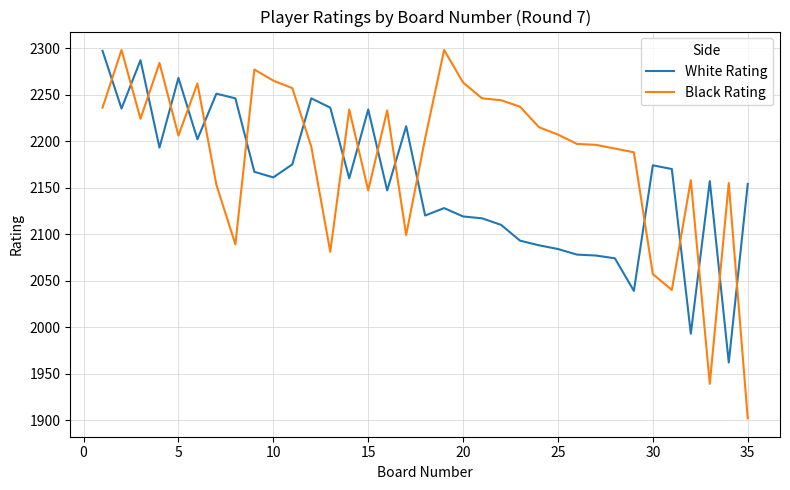

Which series has the largest total across all categories?

Black Rating